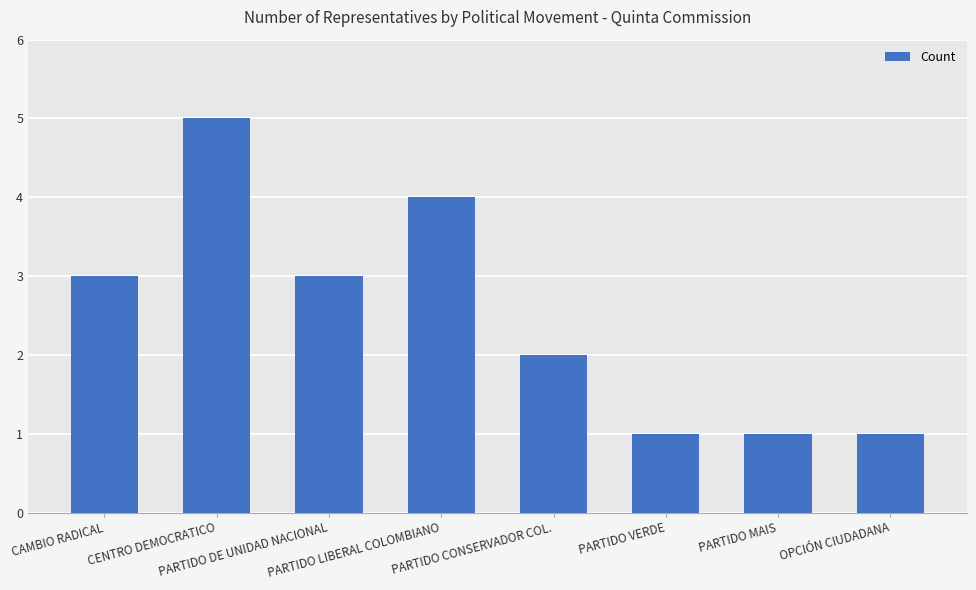

What is the change in value from PARTIDO LIBERAL COLOMBIANO to PARTIDO CONSERVADOR COL.?

-2